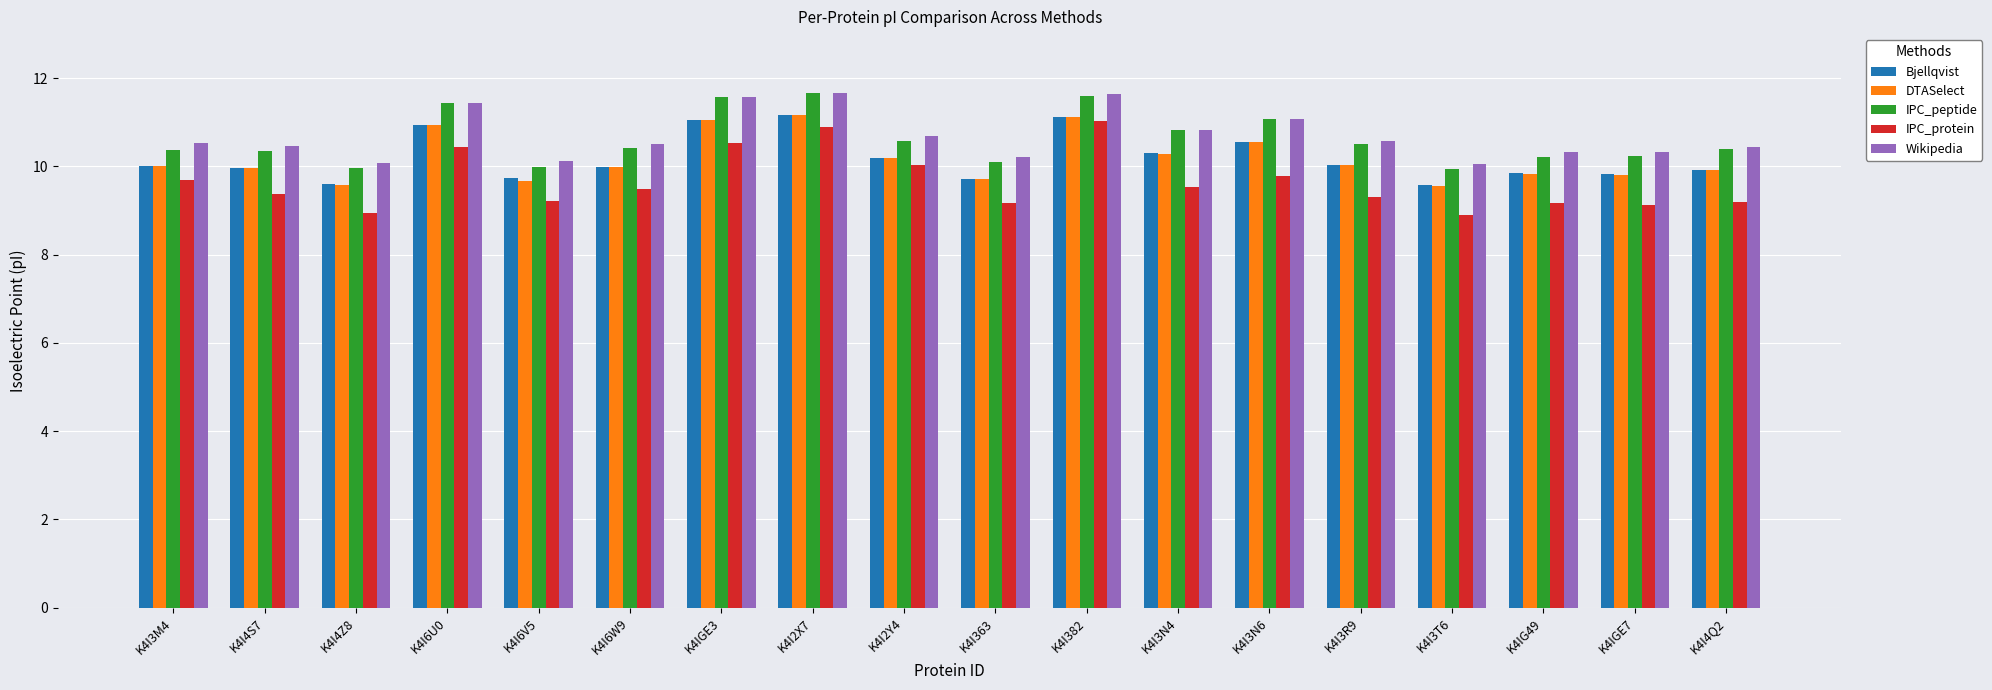

Count the number of categories in the chart.

18